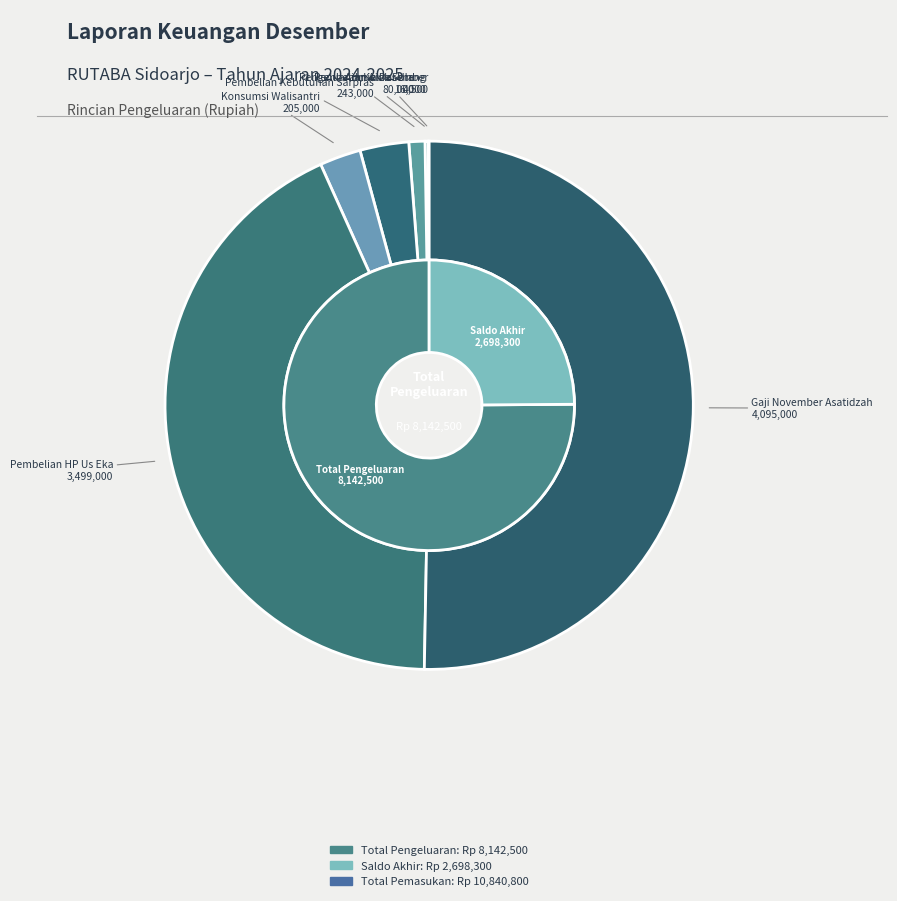

What percentage is the Pembelian Kebutuhan Sarpras slice, to the nearest percent?

3%